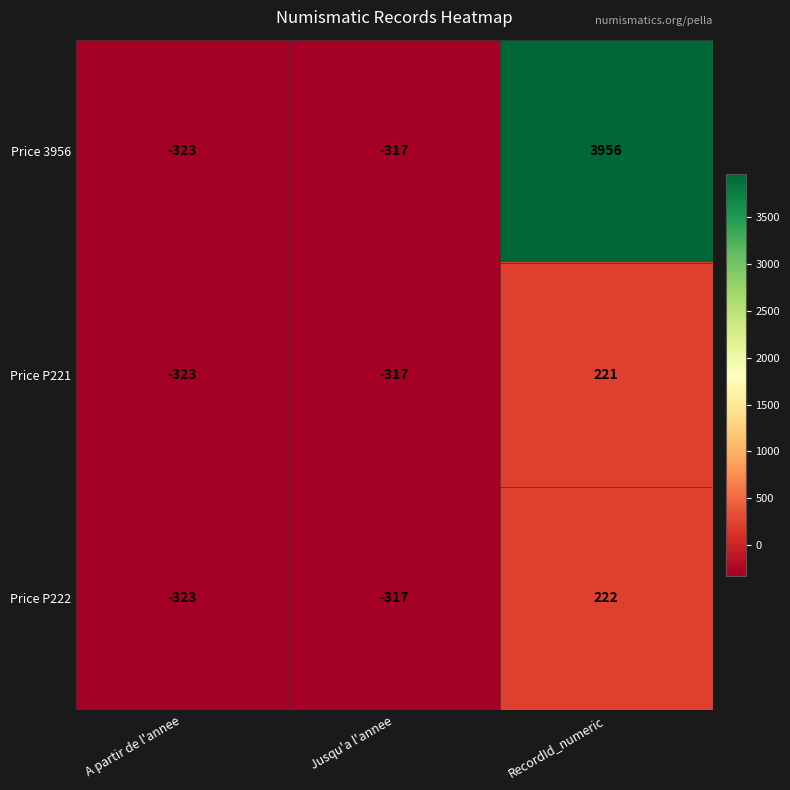

What is the total value across all series at RecordId_numeric?

4399